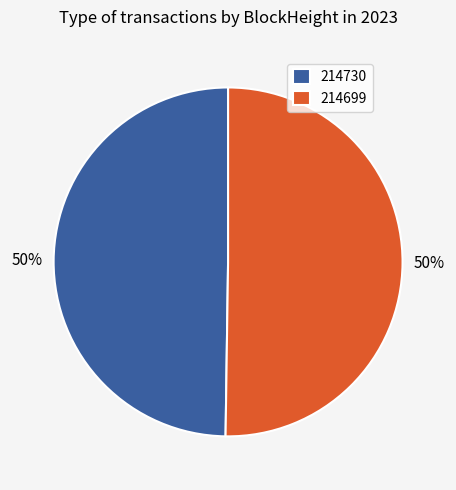

To the nearest percent, what is the difference between the largest and smallest slice percentages?

0%